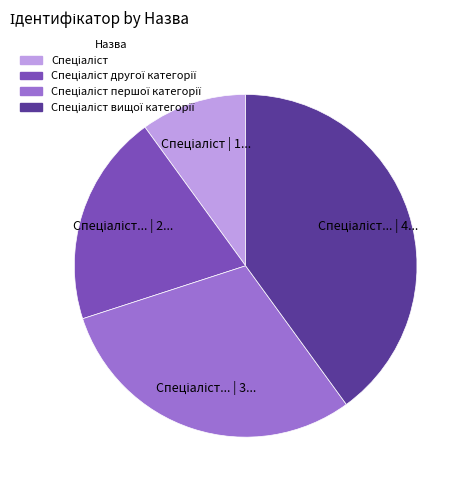

Does any single category account for the majority?

No